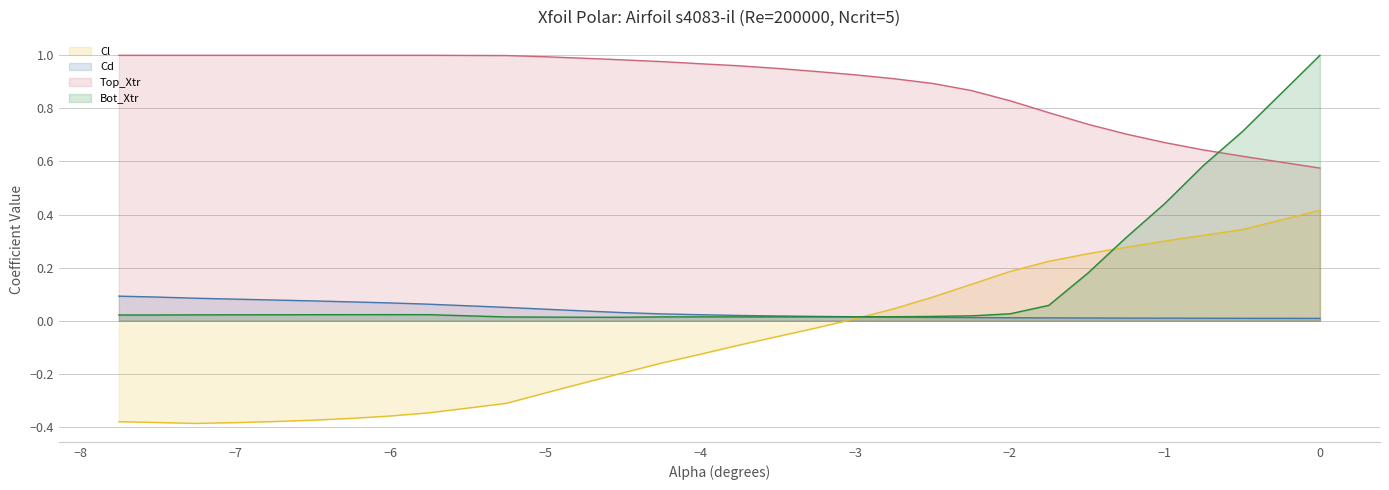

Which series has the widest spread of values?

Bot_Xtr